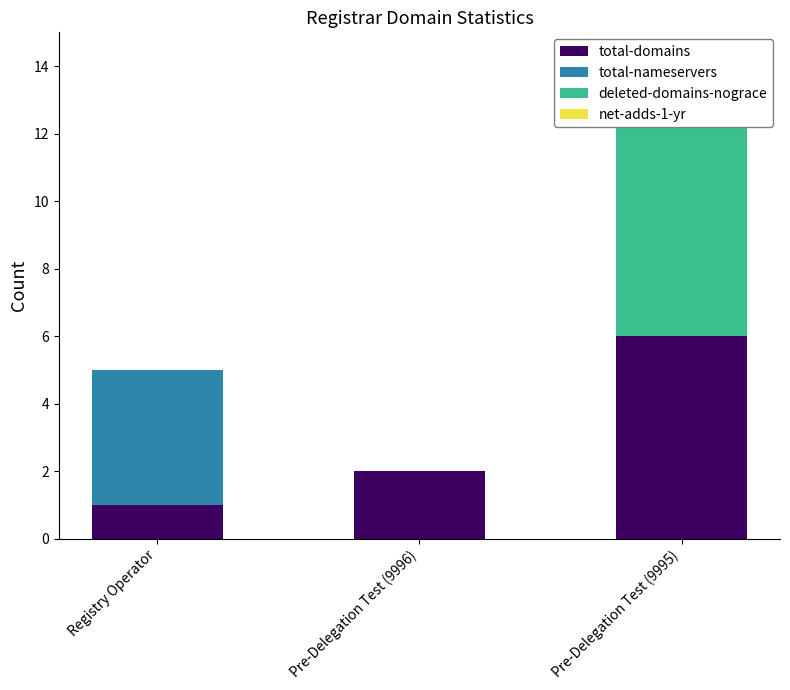

What position from the left is Registry Operator?

1